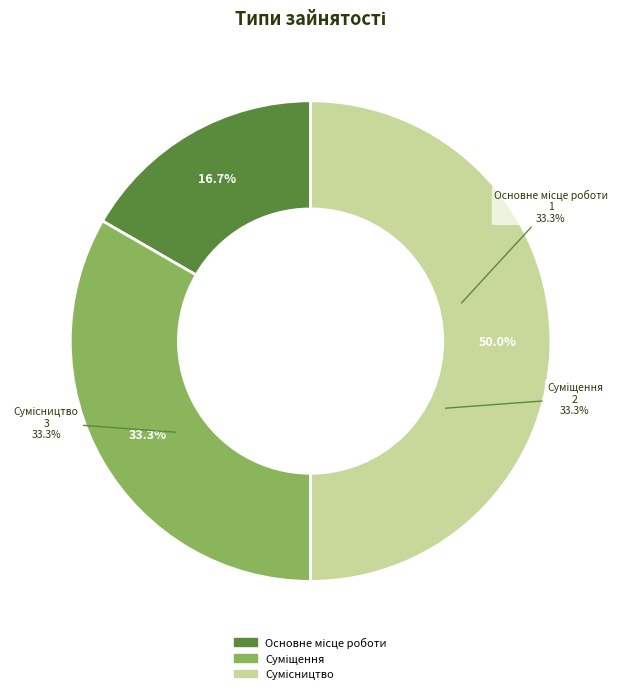

Approximately how many times larger is the value at Суміщення compared to Основне місце роботи?

2.0